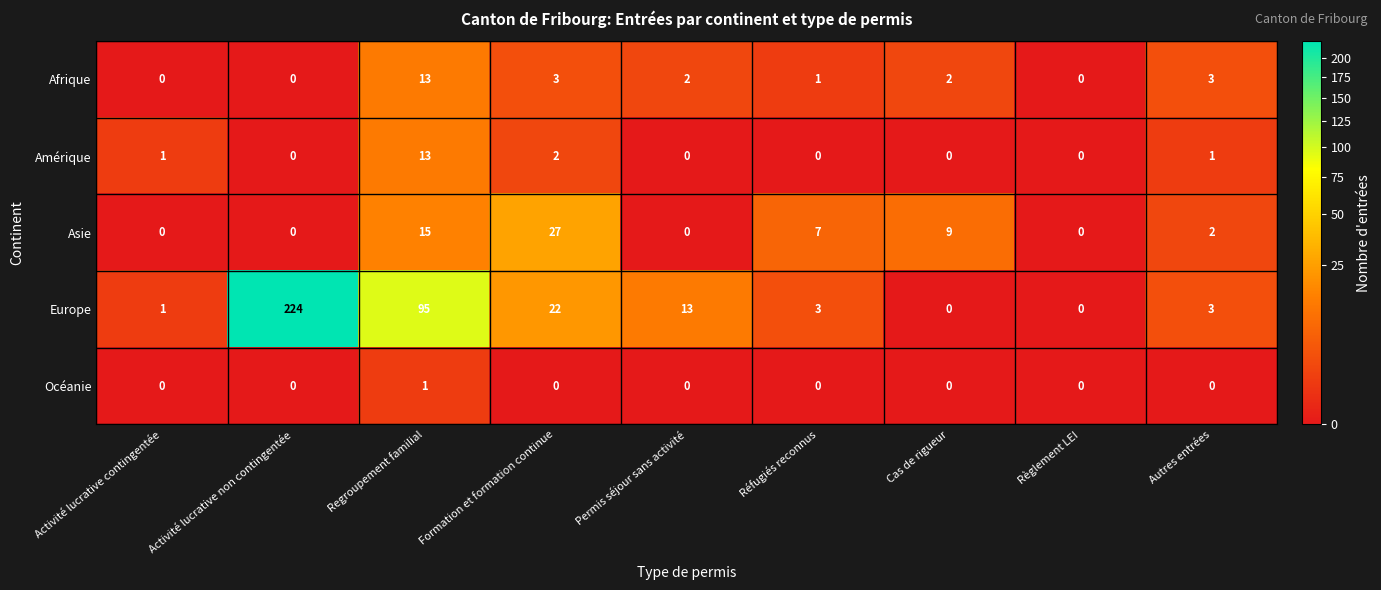

What is the difference between the second highest and minimum values in the Europe series?

95